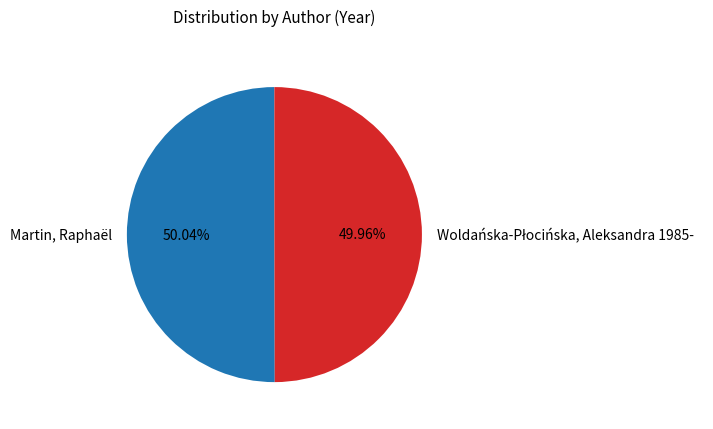

Is there a majority slice in this chart?

Yes